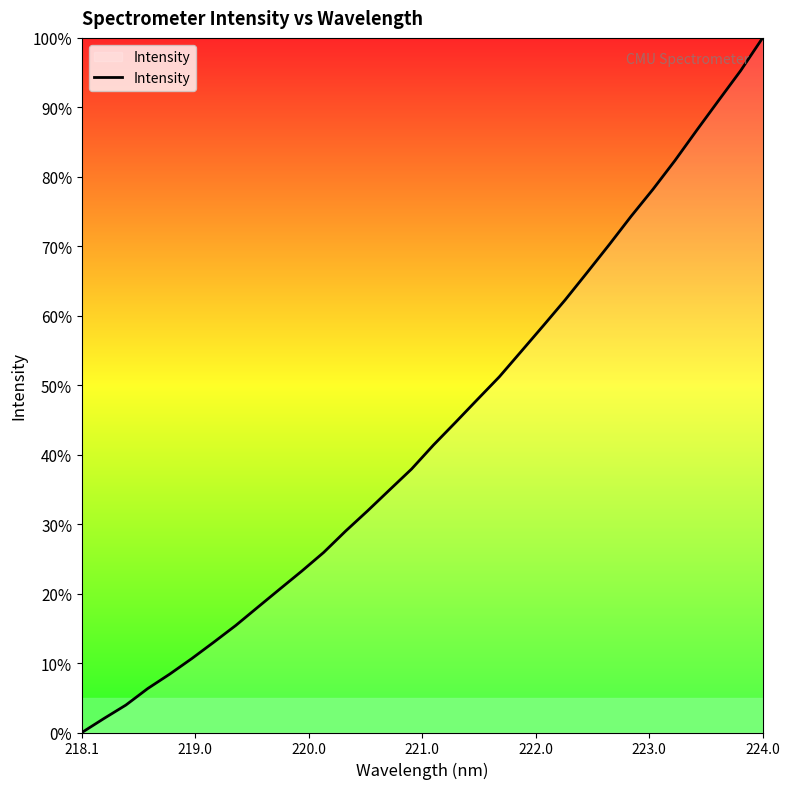

What is the maximum value shown in the chart?

100.0